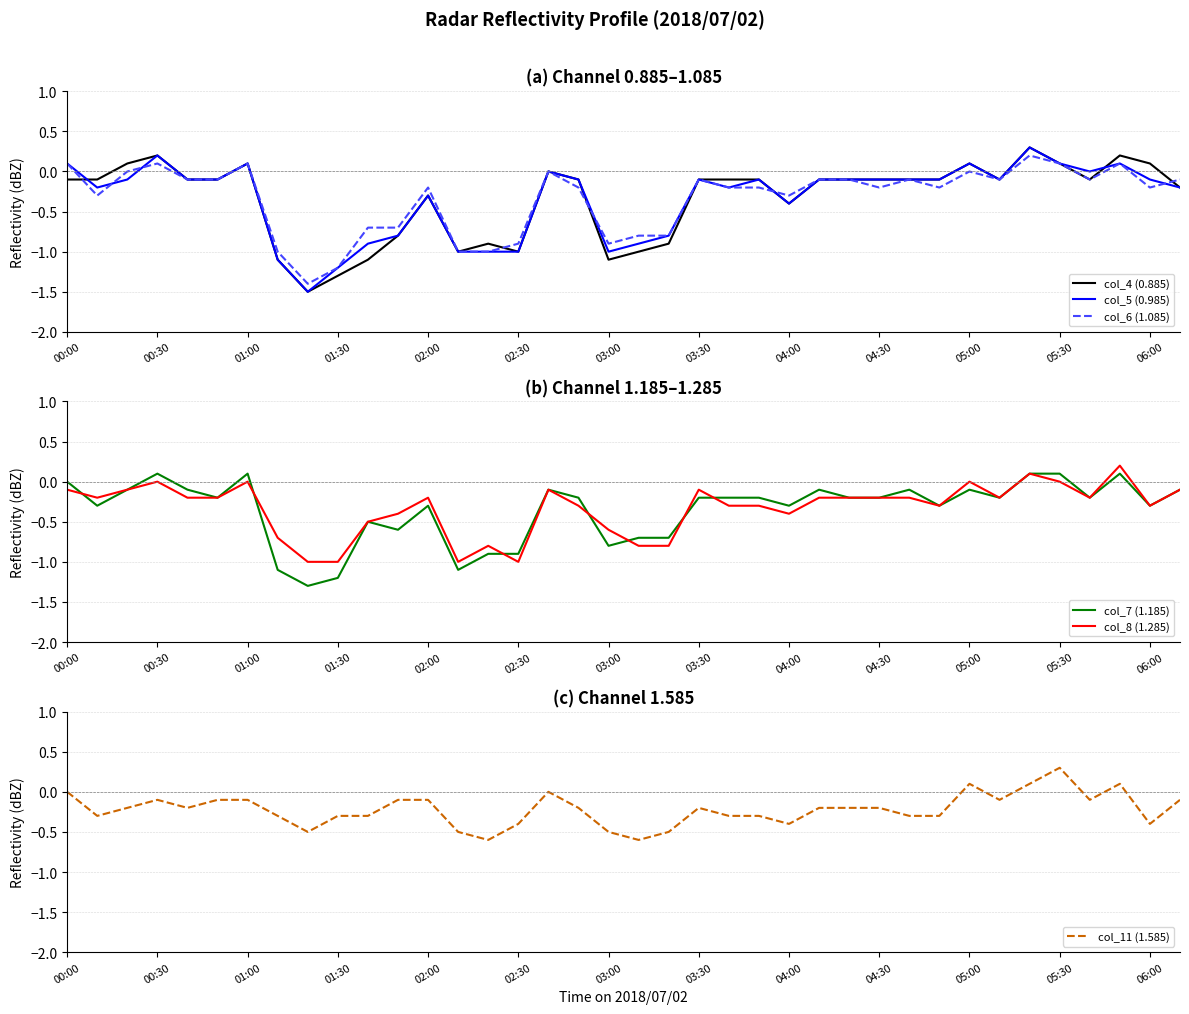

What is the maximum value shown in the chart?

0.3